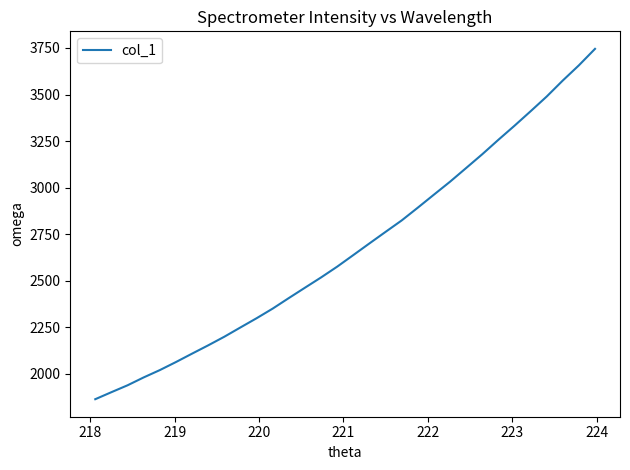

What is the smallest value displayed?

1863.4